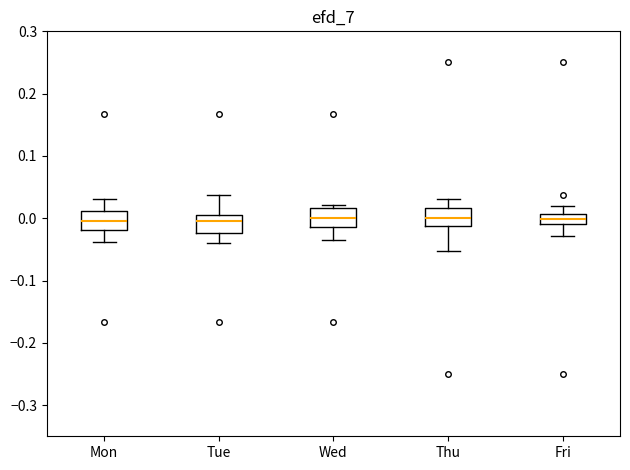

Reading left to right, read every box against the y-axis: the position of its median line, the range the box covers, and the ends of its whiskers. The values are not printed on the chart, so give them approximately, as read against the axis.

Mon: median 0.00, box -0.02 to 0.01, whiskers -0.04 to 0.03
Tue: median -0.01, box -0.02 to 0.01, whiskers -0.04 to 0.04
Wed: median 0.00, box -0.01 to 0.02, whiskers -0.04 to 0.02 (just above the box's upper edge)
Thu: median 0.00, box -0.01 to 0.02, whiskers -0.05 to 0.03
Fri: median 0.00, box -0.01 to 0.01, whiskers -0.03 to 0.02